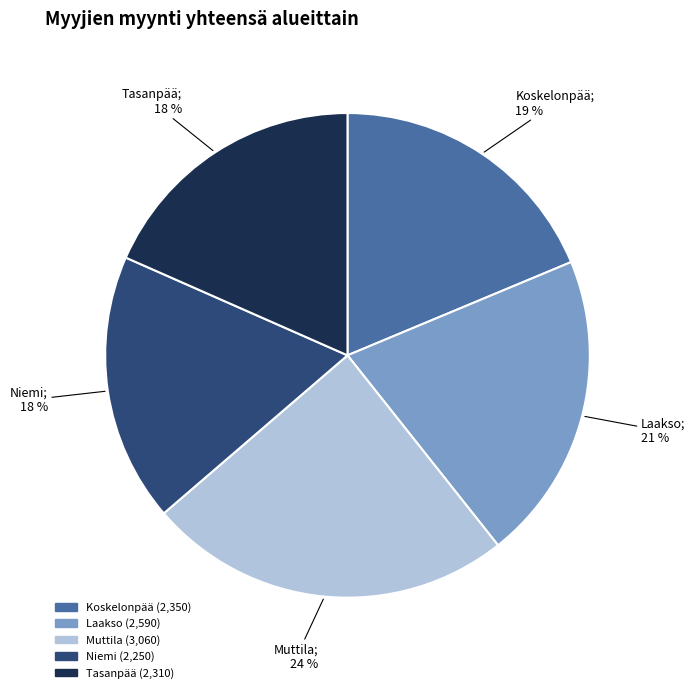

Does any single category account for the majority?

No